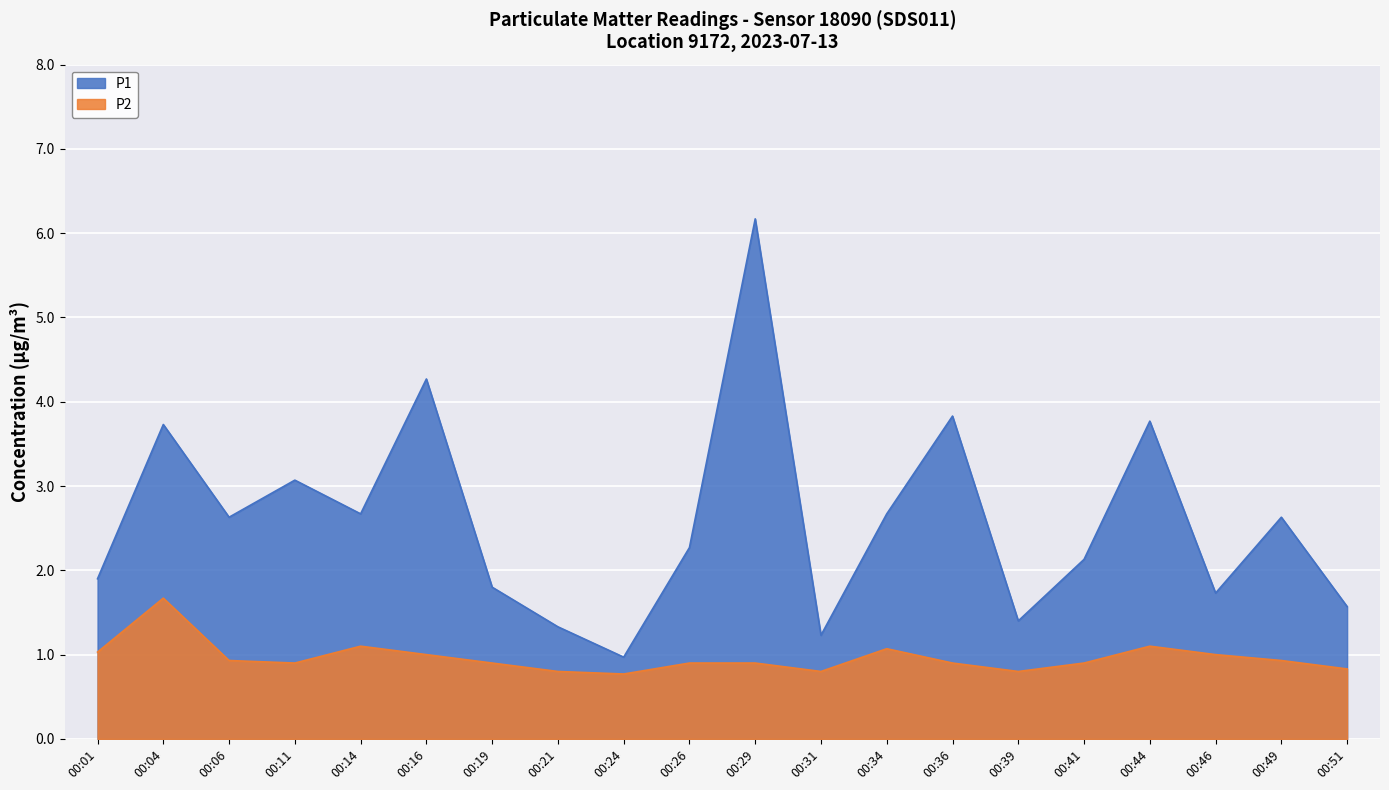

What is the average value of the P2 series?

1.0